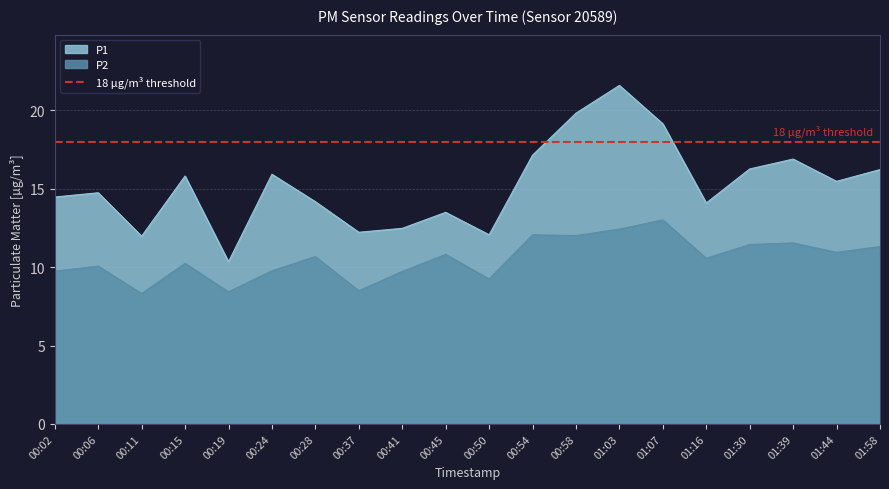

At which category does the chart reach its peak across all series?

01:03